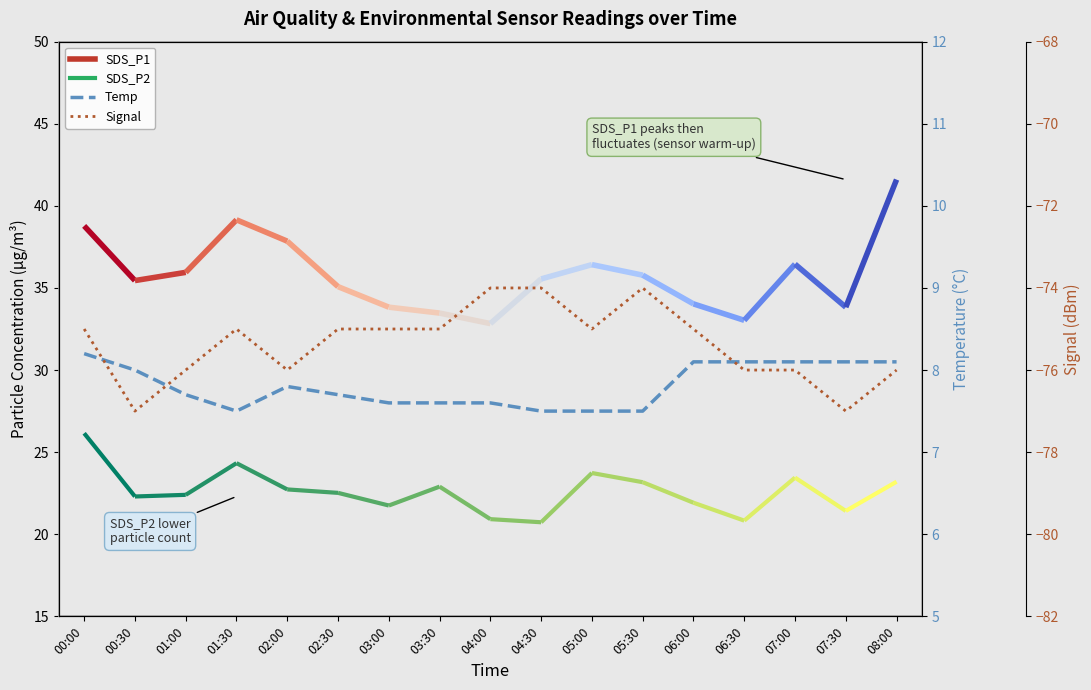

Where is the first local maximum for Signal?

01:30